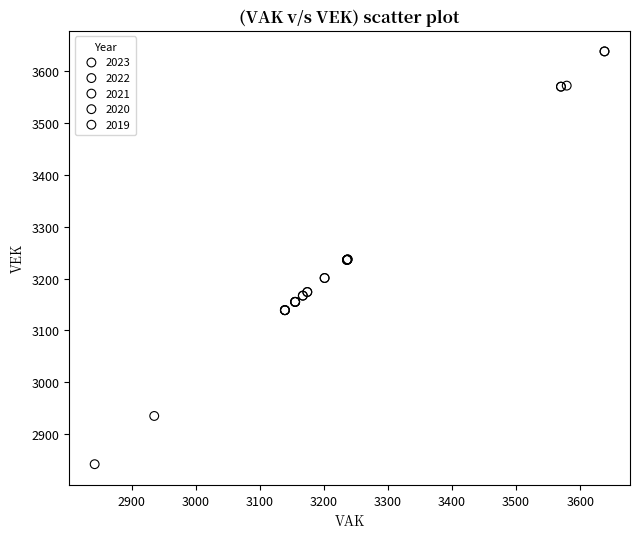

What are all the series names shown in the legend?

2023, 2022, 2021, 2020, 2019